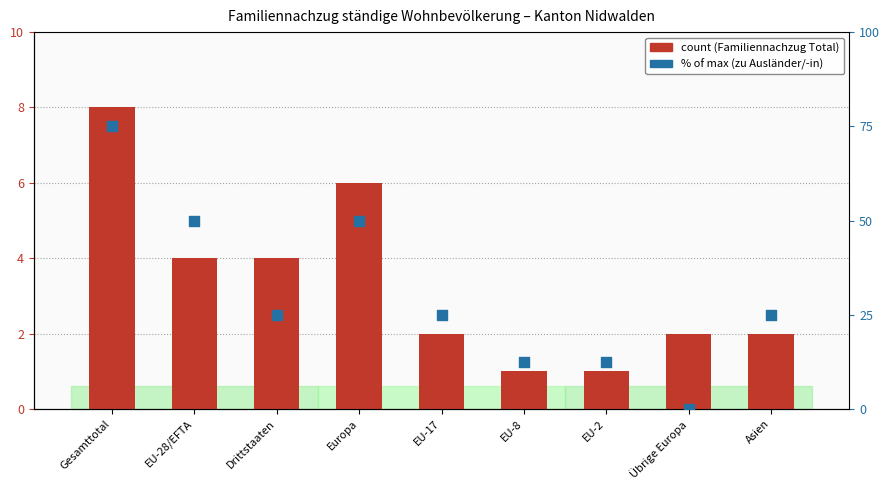

Which series has the largest Y range (max minus min)?

Familiennachzug zu Ausländer/-in (% of max)